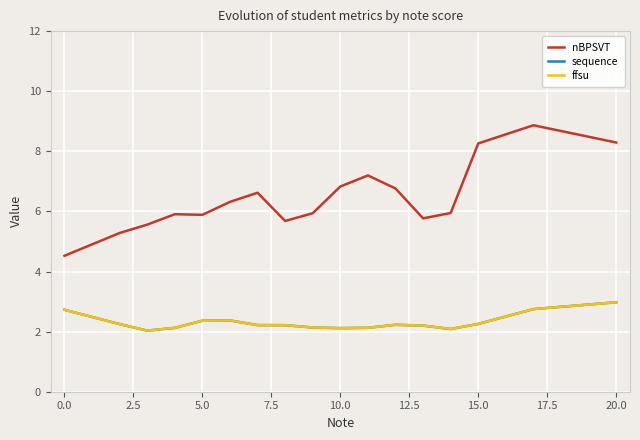

True or false: nBPSVT and ffsu cross at least once.

False